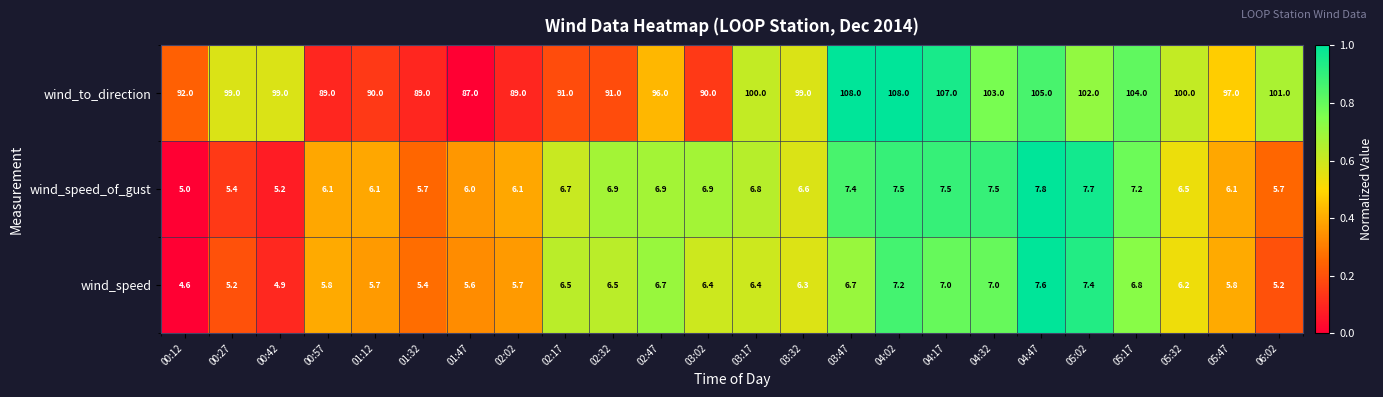

Rank the series by their maximum value, from highest to lowest.

wind_to_direction, wind_speed_of_gust, wind_speed